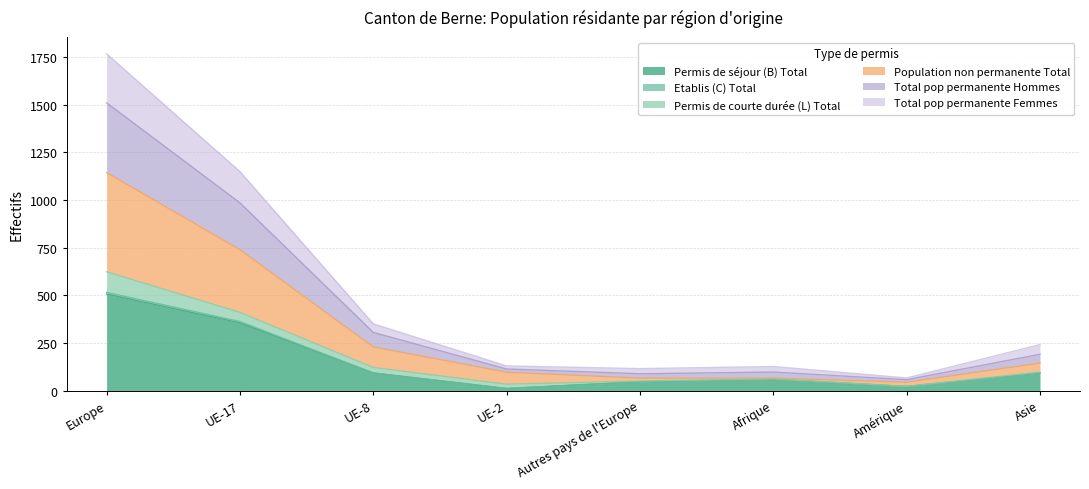

What is the label of the 6th point from the right?

UE-8